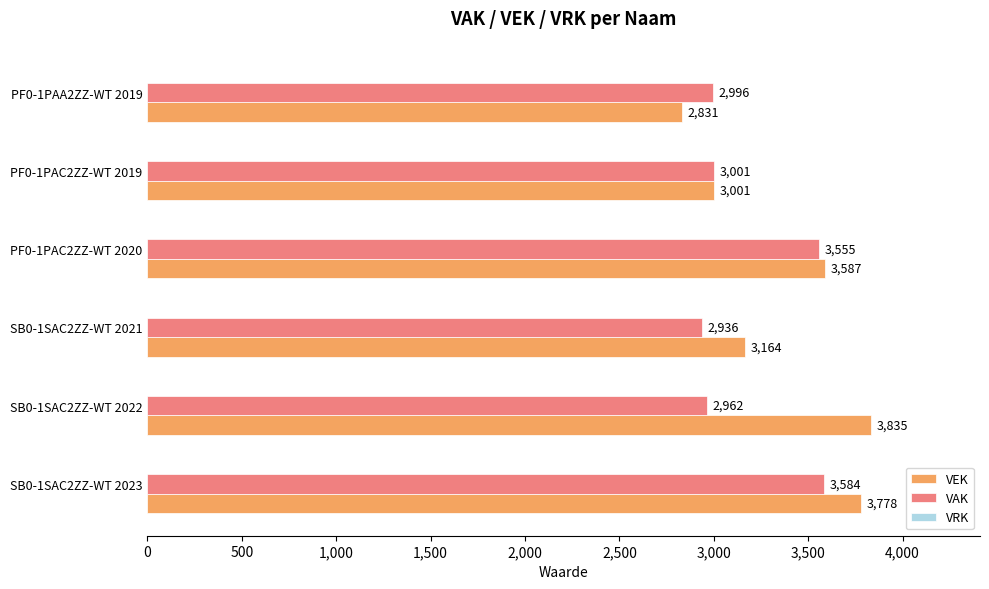

Which series has the widest spread of values?

VEK